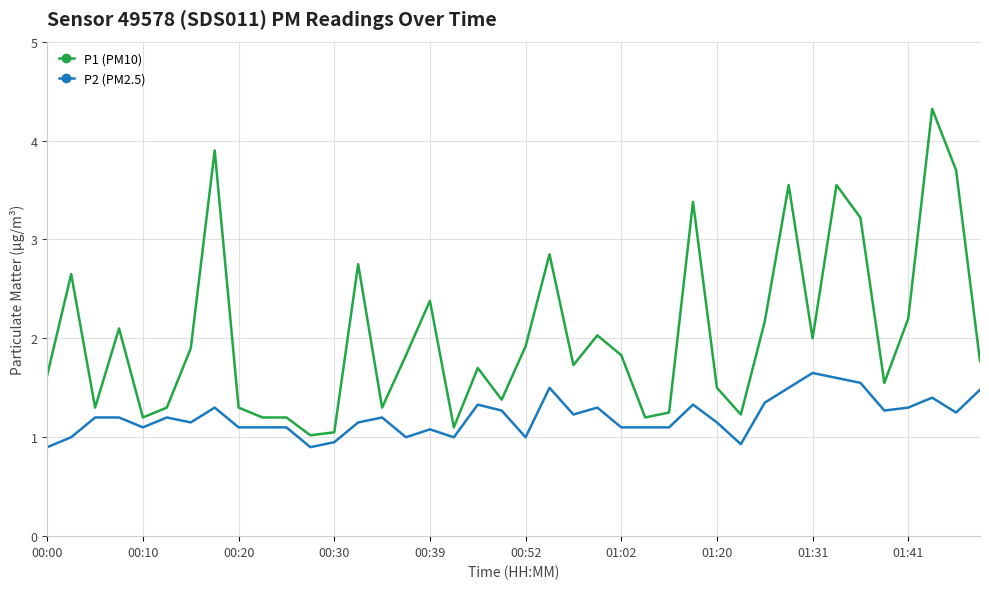

What is the sum of all P1 (PM10) values?

81.1